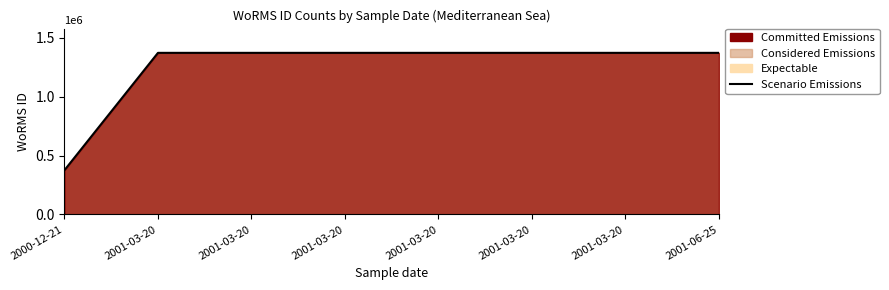

What is the label of the 1st point from the left?

2000-12-21